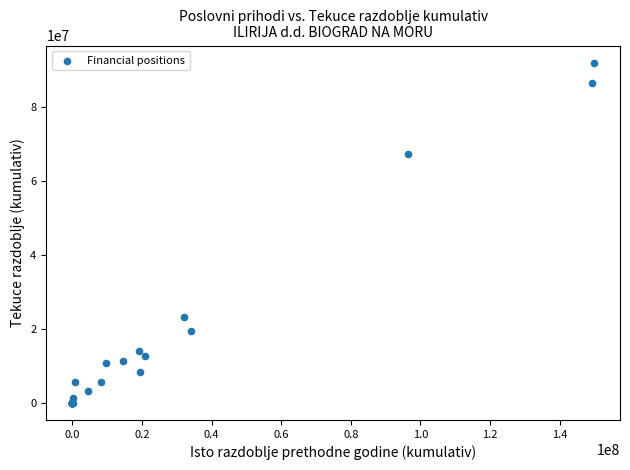

What Y value in the scatter plot is closest to 45988797?

67324473